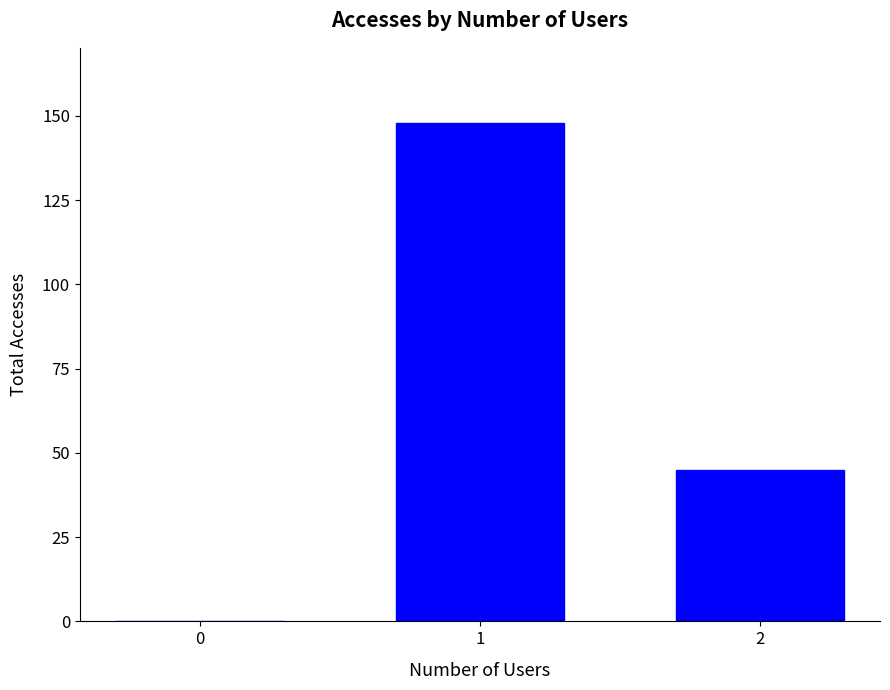

What is the sum of all values?

193